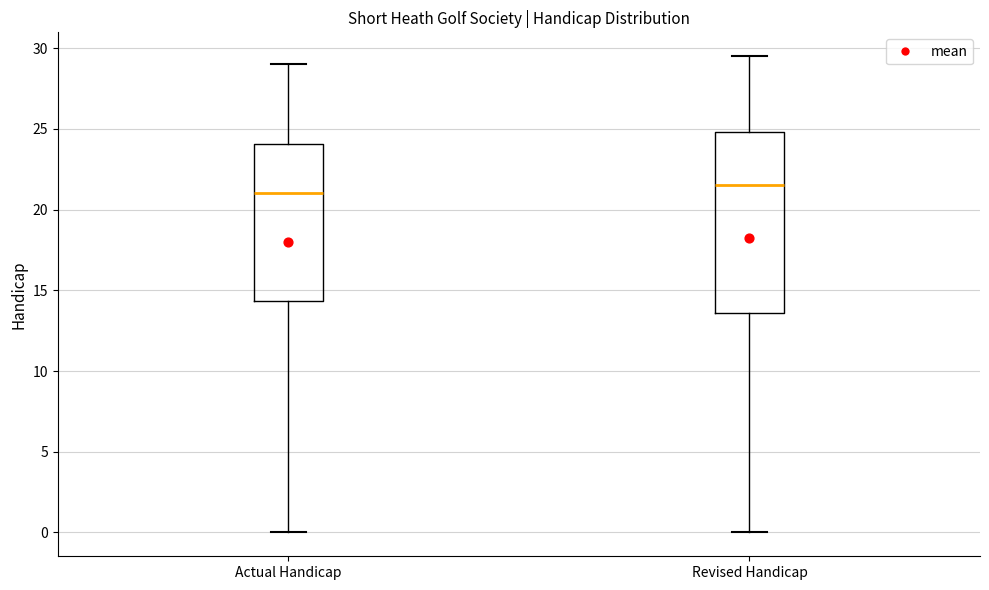

Reading left to right, read every box against the y-axis: the position of its median line, the range the box covers, and the ends of its whiskers. The values are not printed on the chart, so give them approximately, as read against the axis.

Actual Handicap: median 21.0, box 14.5 to 24.0, whiskers 0.0 to 29.0
Revised Handicap: median 21.5, box 13.5 to 25.0, whiskers 0.0 to 29.5